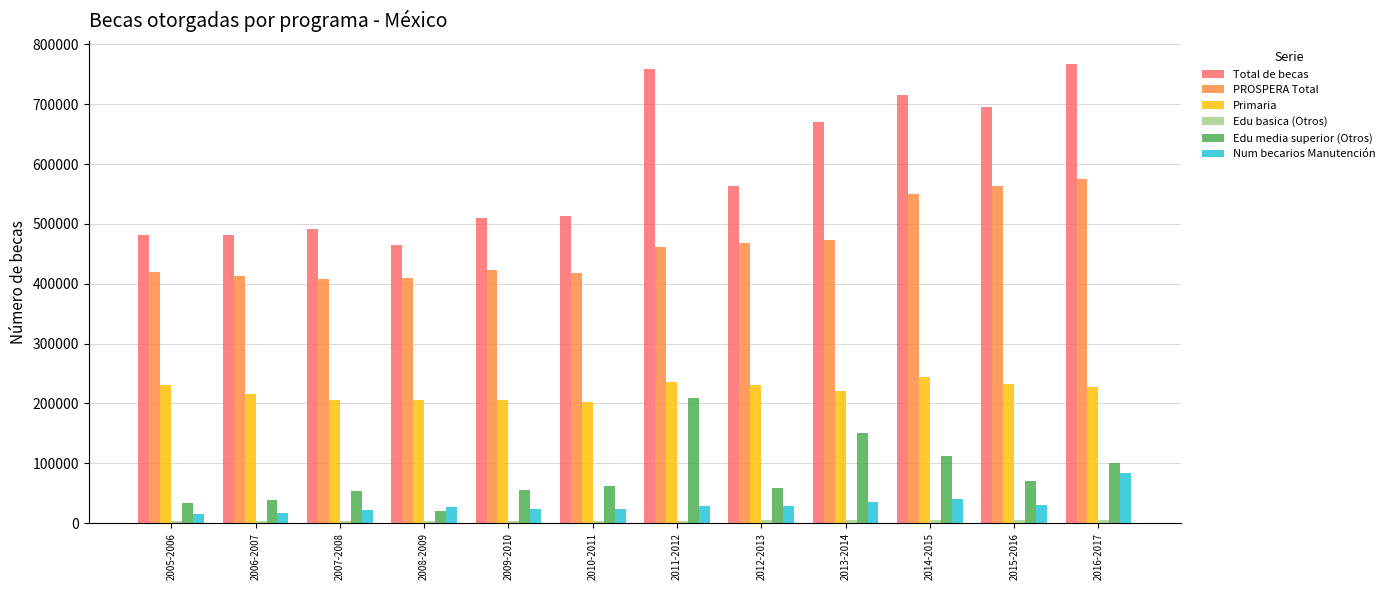

The value of Num becarios Manutención at 2016-2017 is 83868. True or false?

True